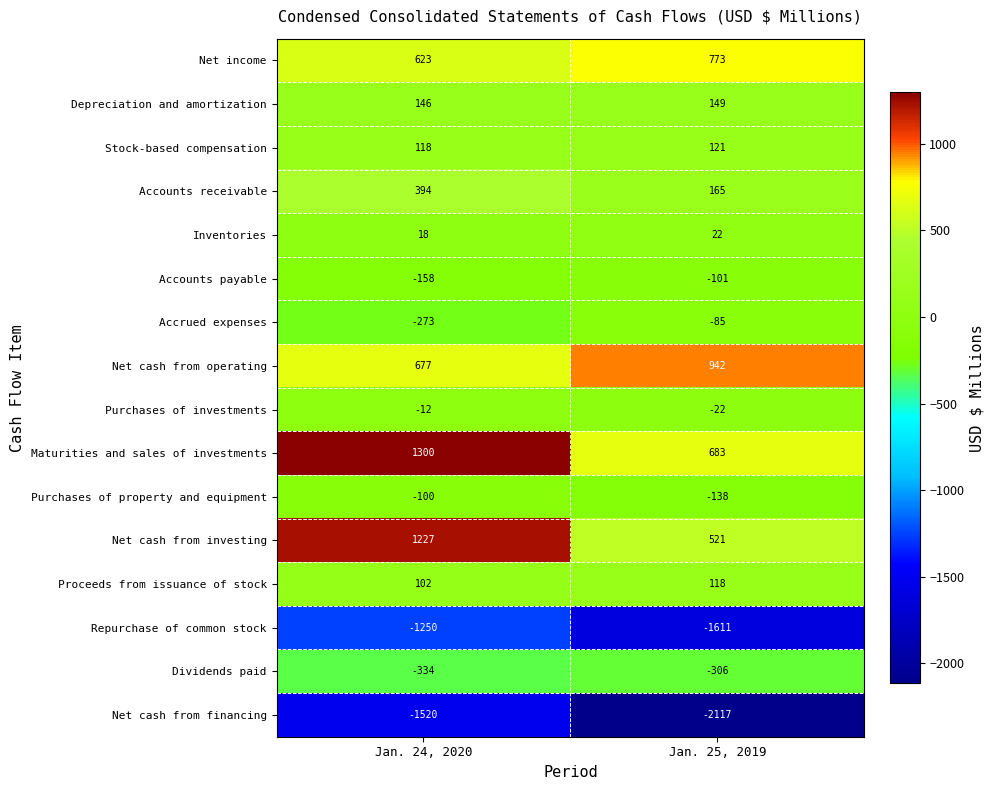

Is it true that Net income equals 773 at Jan. 25, 2019?

True